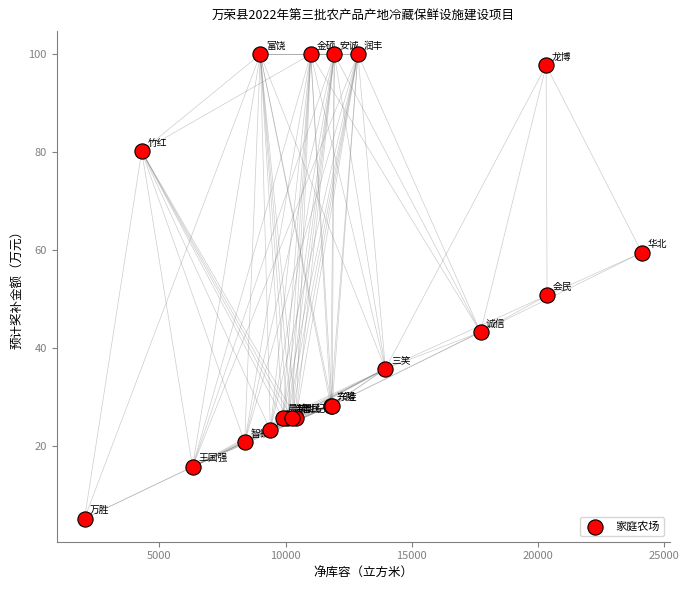

What Y value in the scatter plot is closest to 52?

50.8